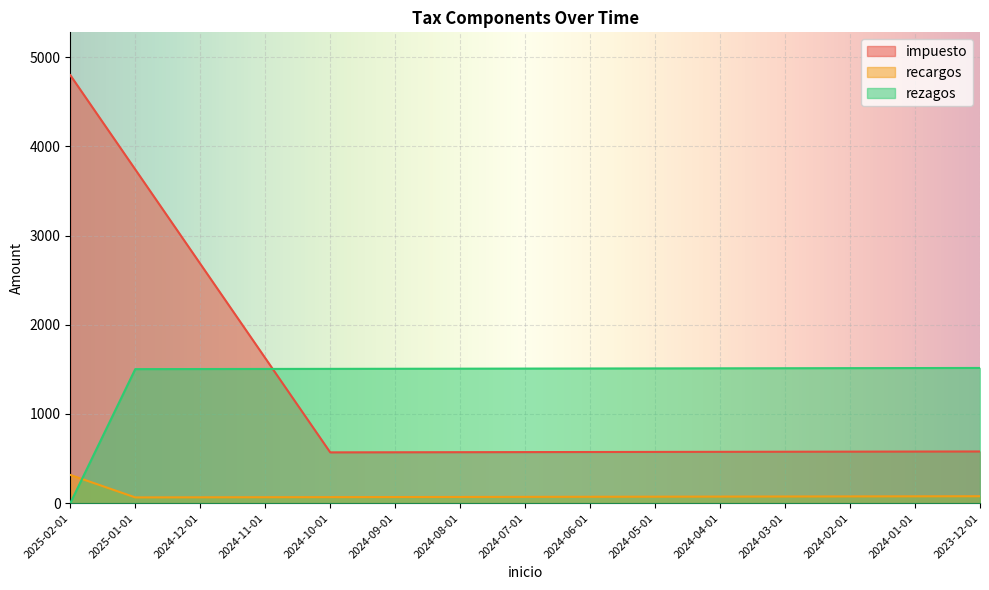

Does the chart display data point markers on the line(s)?

No